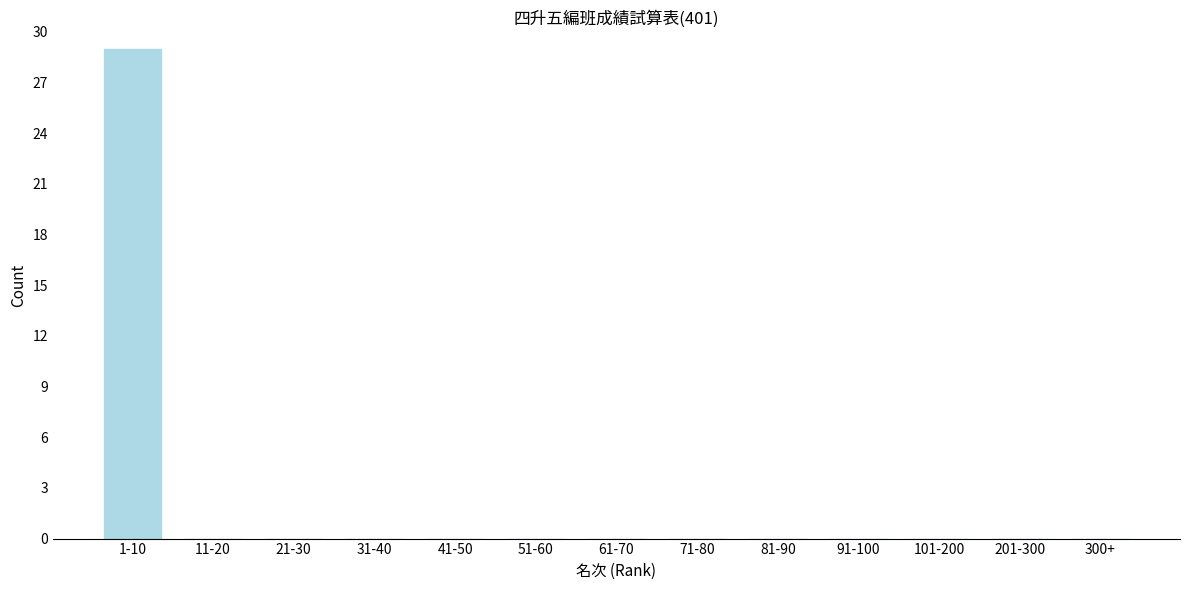

Reading left to right, what are all the values shown in this chart?

1-10=29	11-20=0	21-30=0	31-40=0	41-50=0	51-60=0	61-70=0	71-80=0	81-90=0	91-100=0	101-200=0	201-300=0	300+=0